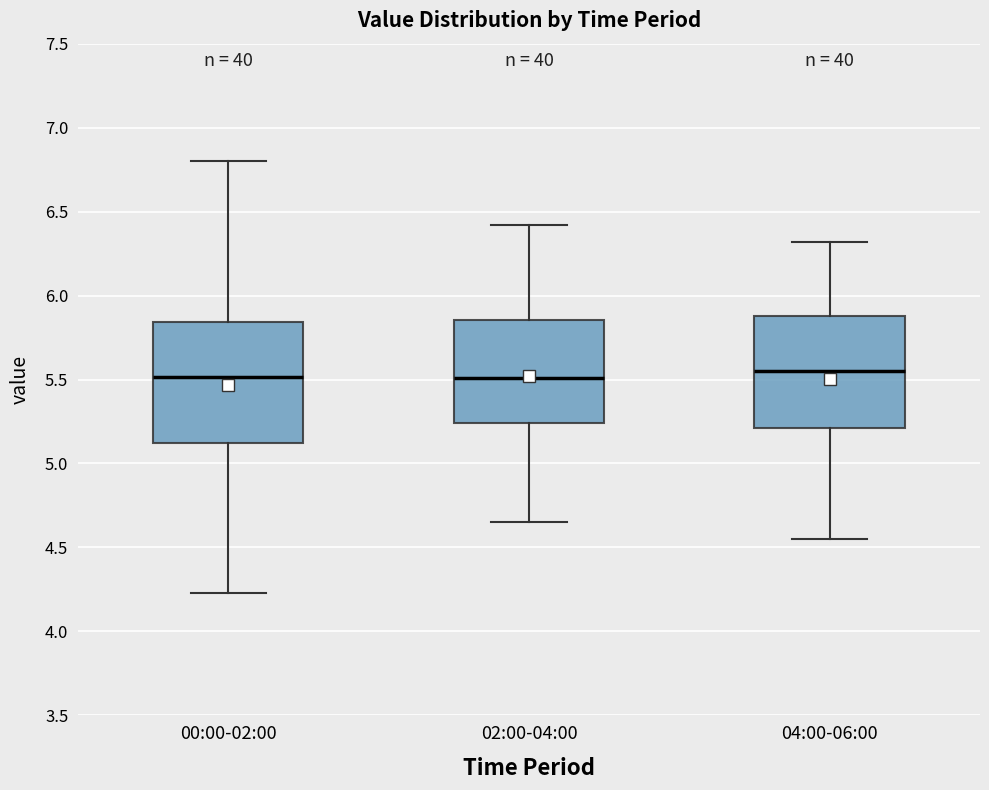

Where does the upper whisker of the box for 02:00-04:00 end on the y-axis? The values are not printed on the chart, so give them approximately, as read against the axis.

6.40